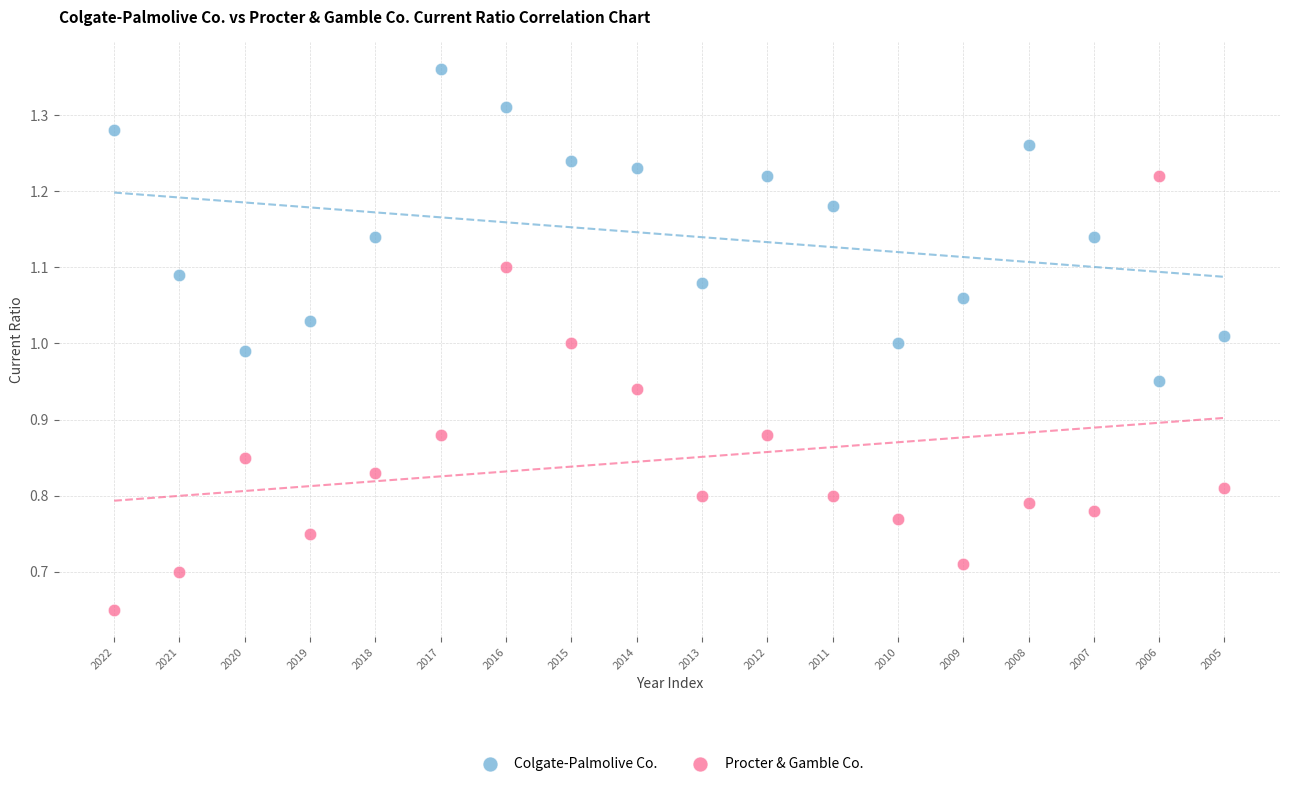

Which series contains the highest Y value?

Colgate-Palmolive Co.